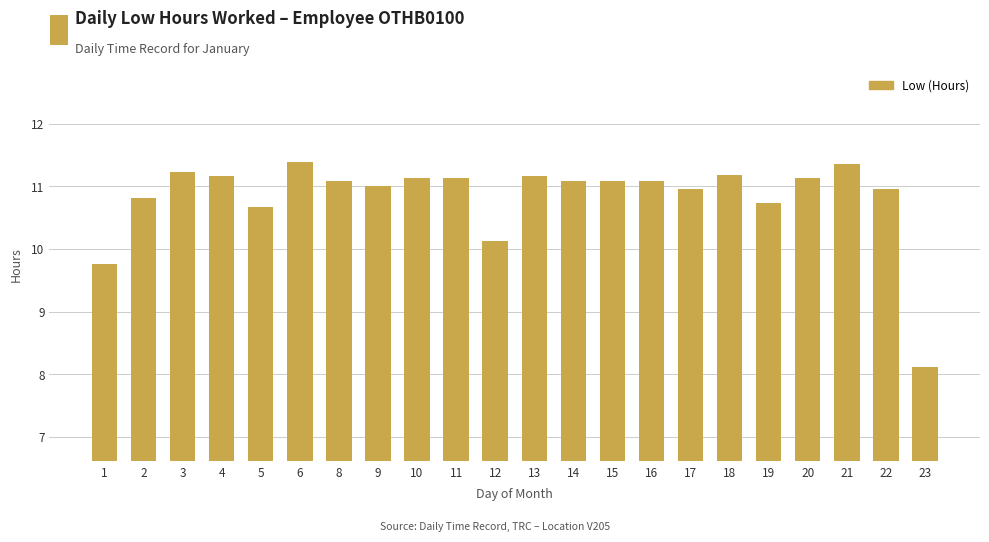

What is the average value?

10.8